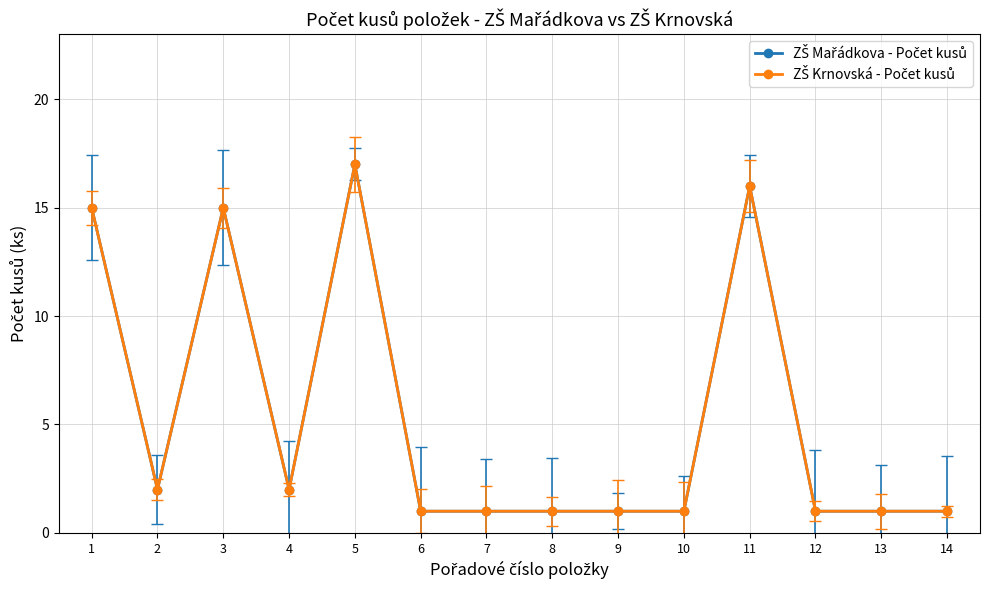

The value of ZŠ Krnovská - Počet kusů at 9 is 0. True or false?

False